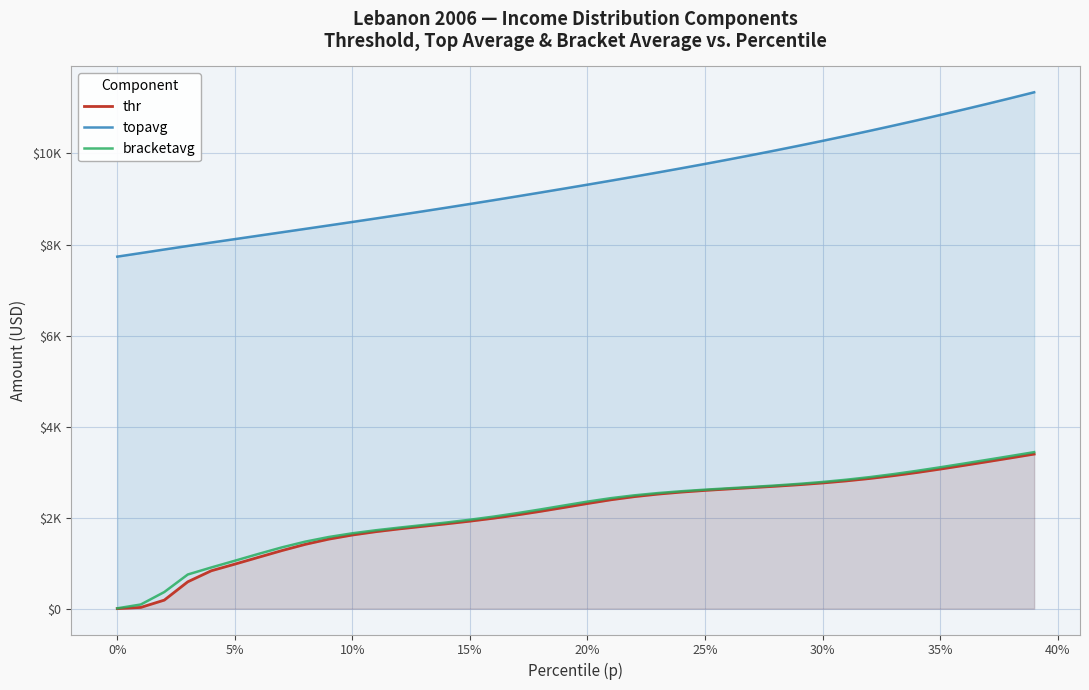

How many distinct data groups are displayed?

3